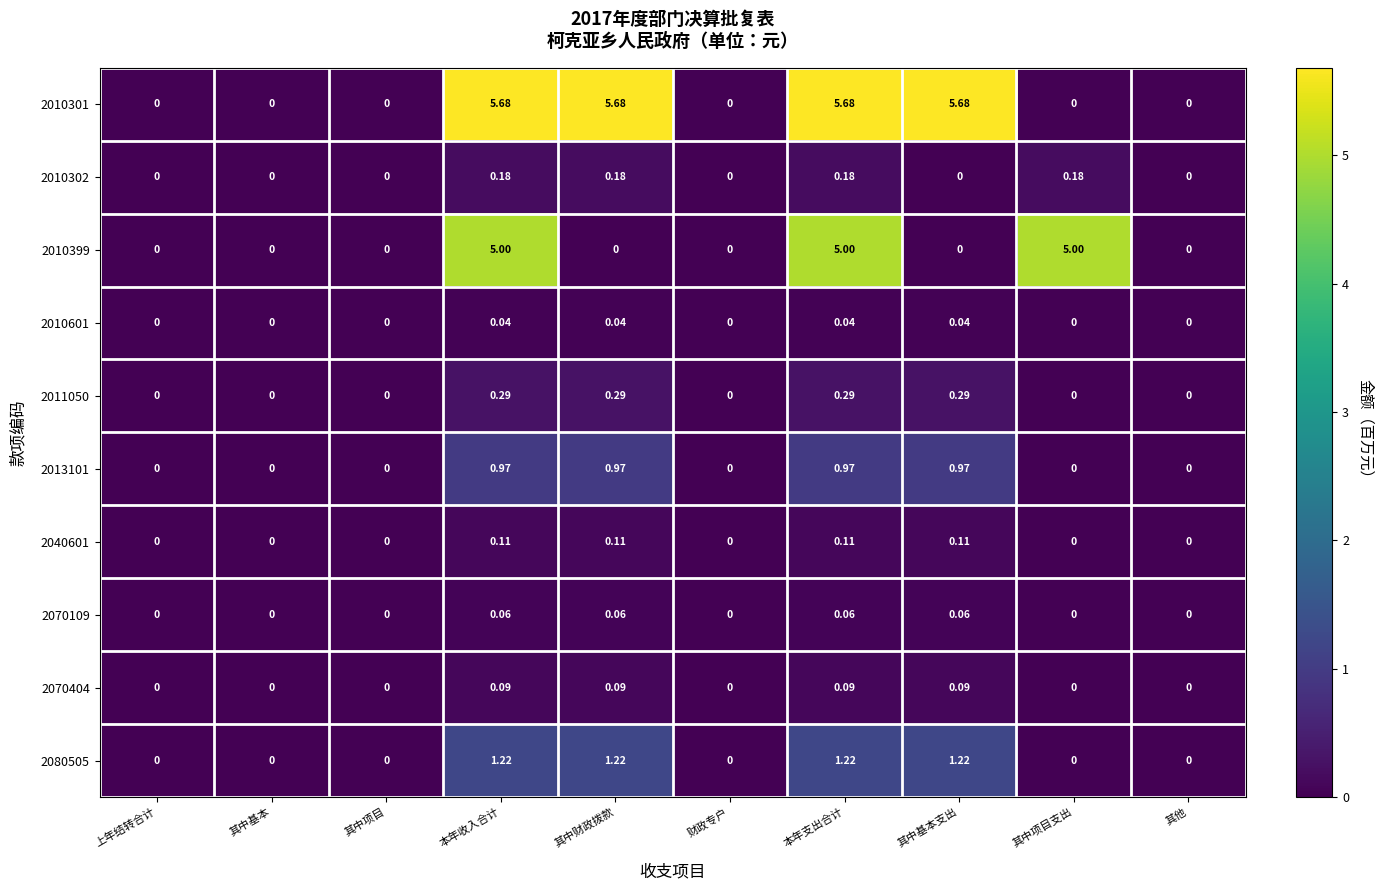

Is the value of 2070109 at 上年结转合计 greater than the value of 2010601 at 本年支出合计?

No